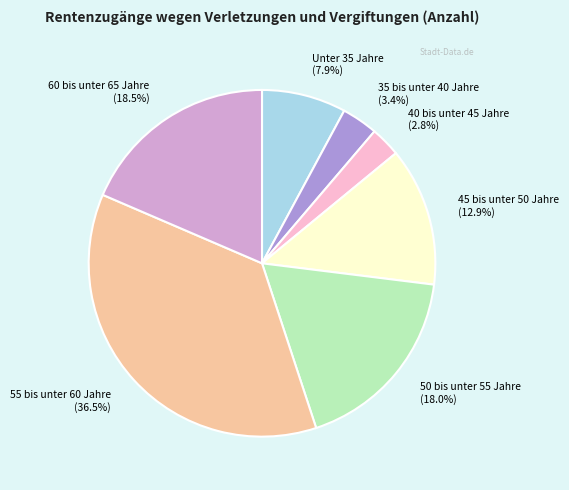

Is it true that 55 bis unter 60 Jahre is 43% of the pie?

False